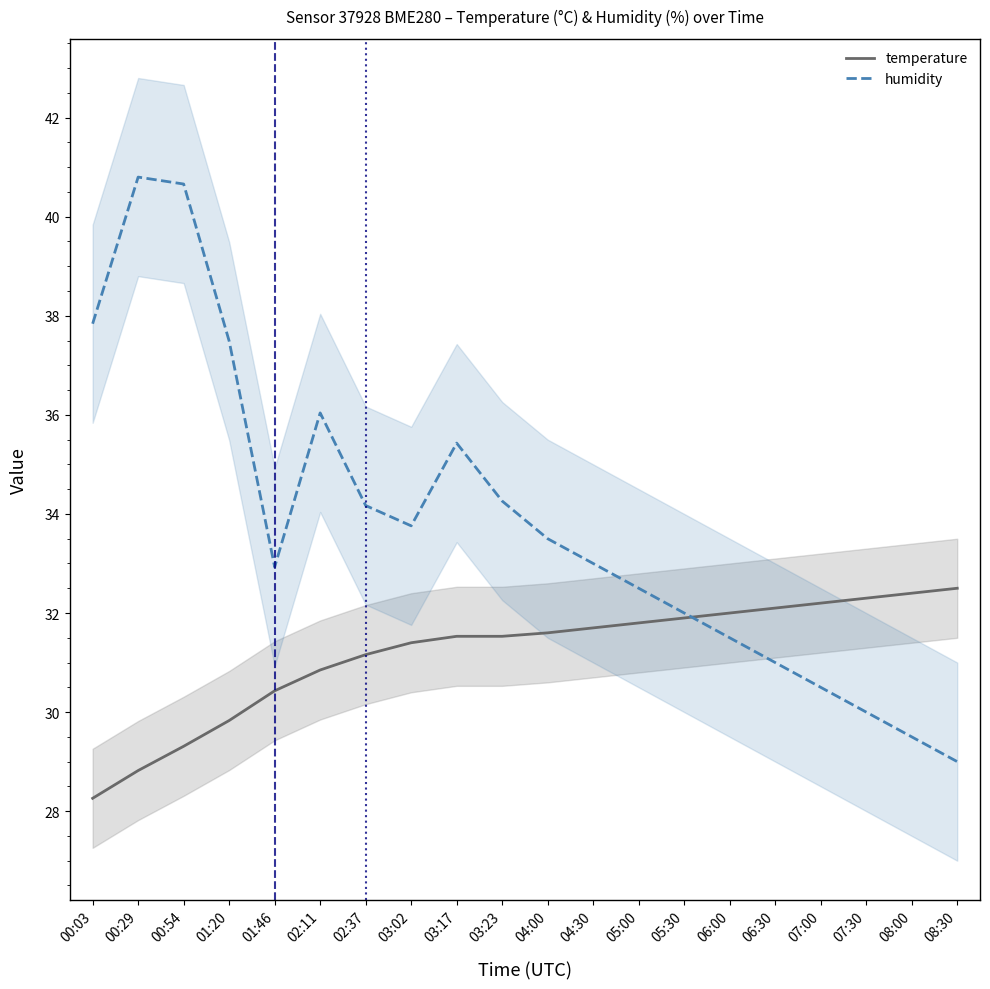

What is the spread (max minus min) of values at 04:00?

1.9